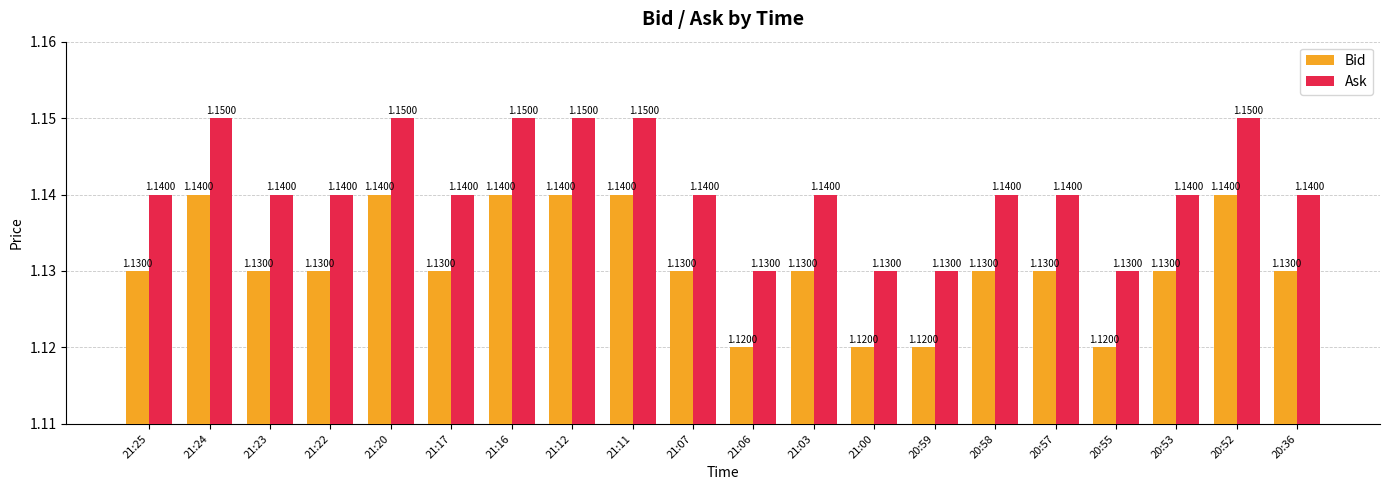

How many categories are shown in the chart?

20